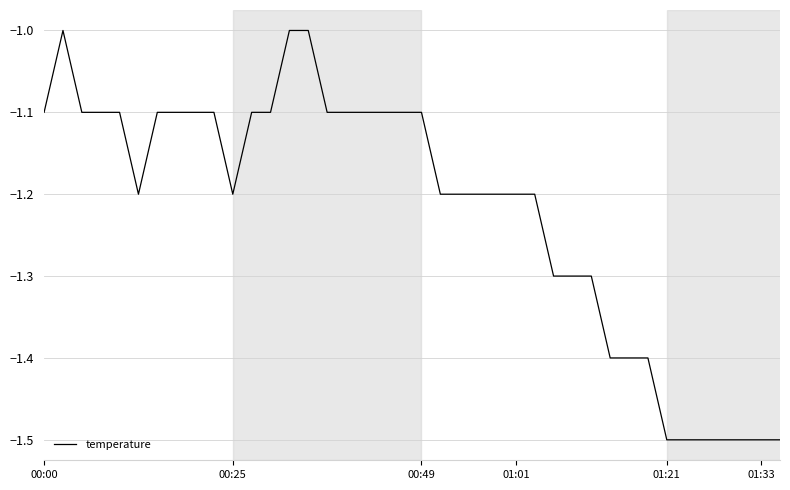

What is the maximum value shown in the chart?

-1.0